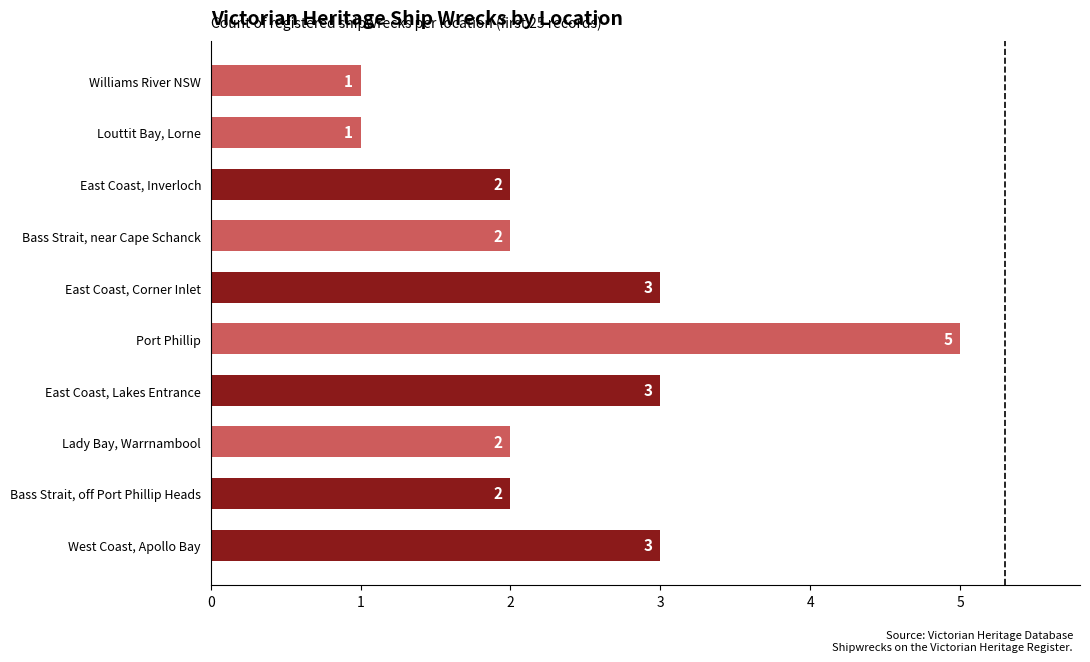

What is the difference between the maximum and minimum values?

4